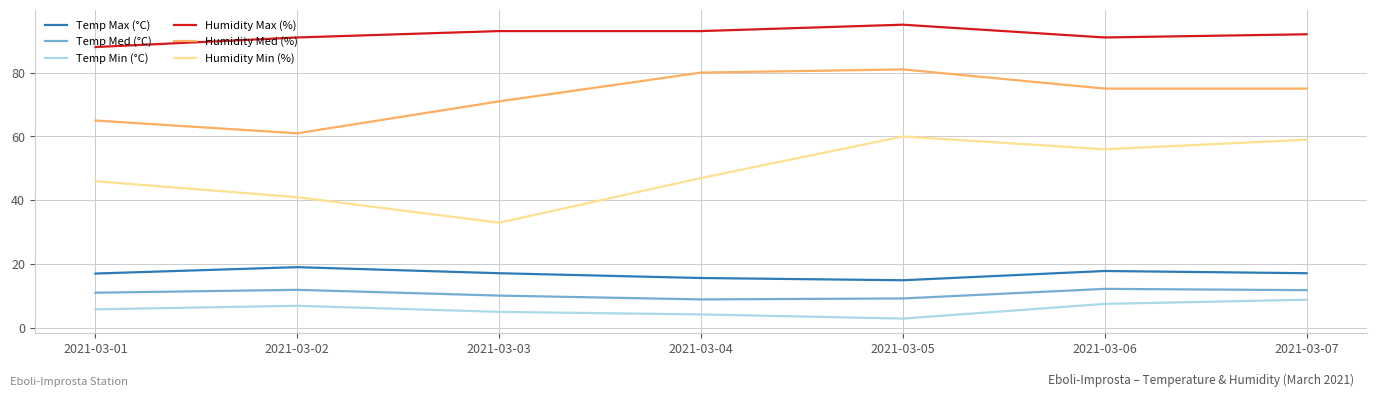

Does the chart display data point markers on the line(s)?

No